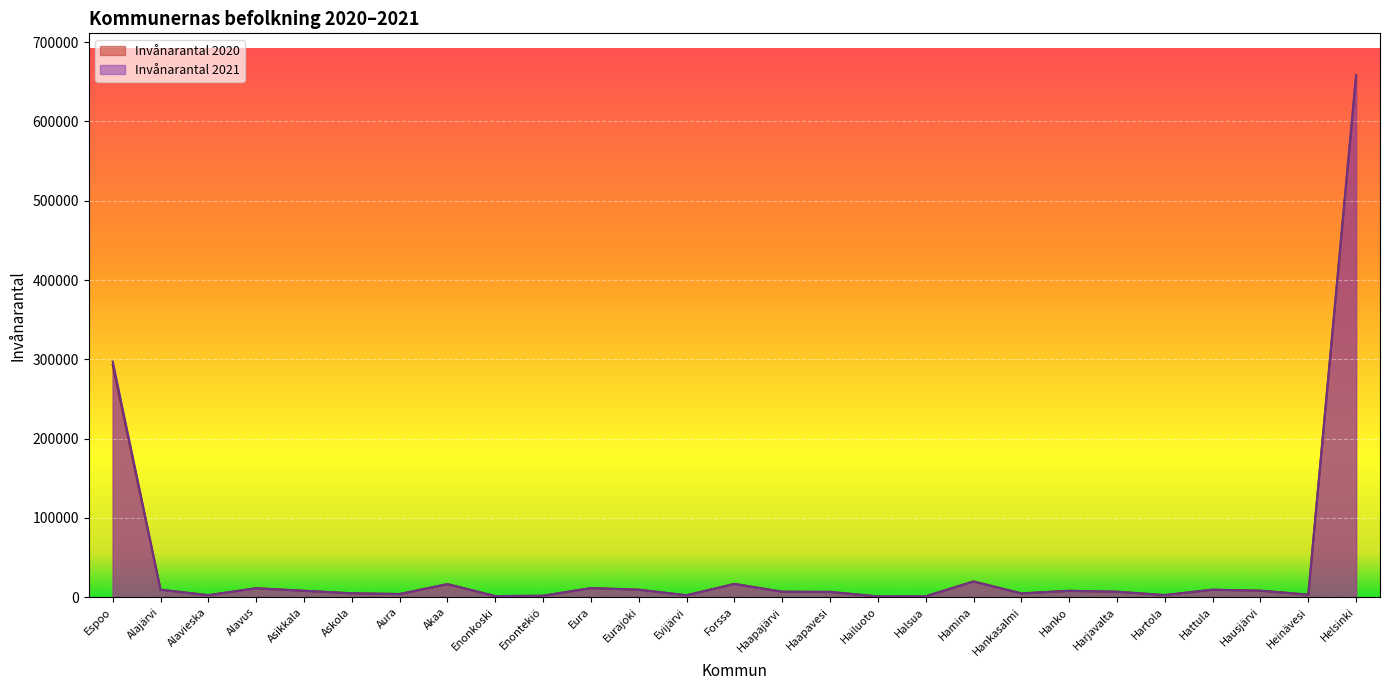

What is the label of the 16th point from the left?

Haapavesi